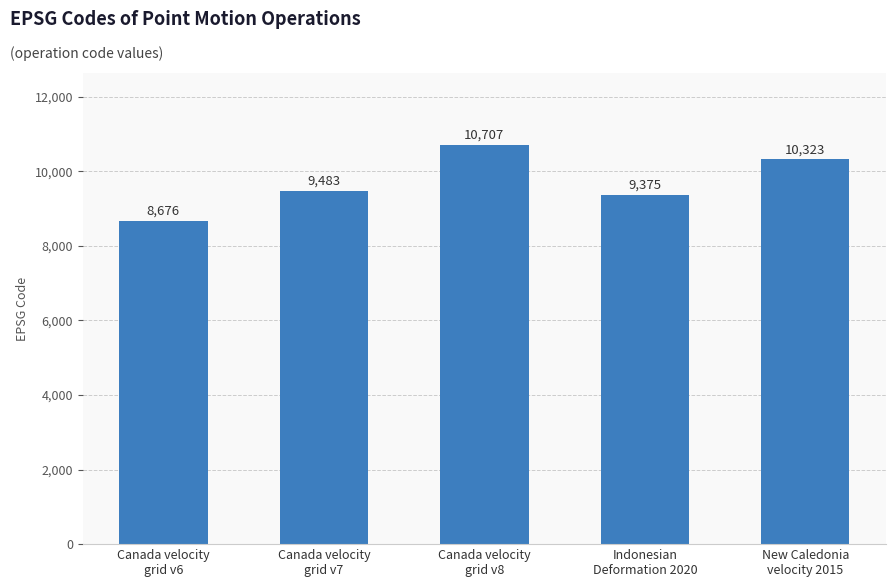

What is the change in value from Canada velocity
grid v6 to Indonesian
Deformation 2020?

+699